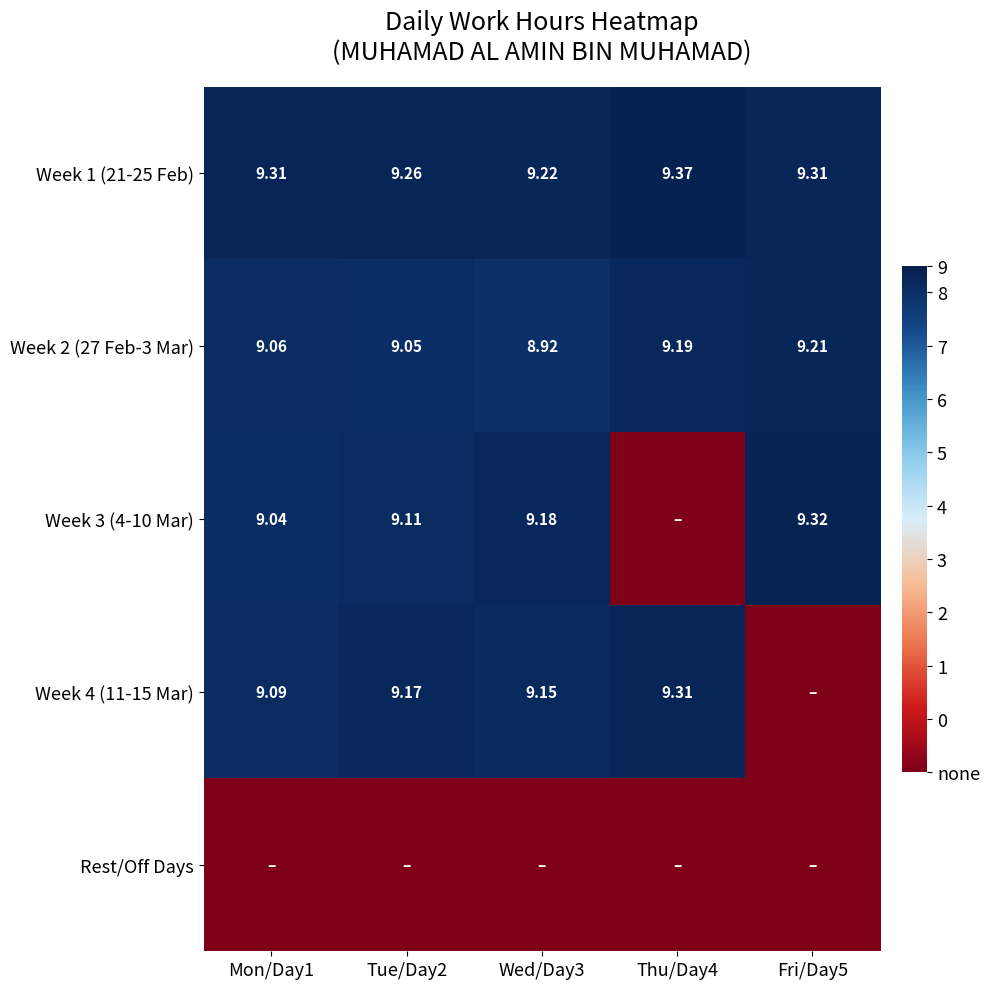

The value of Week 2 (27 Feb-3 Mar) at Tue/Day2 is 9.1. True or false?

True